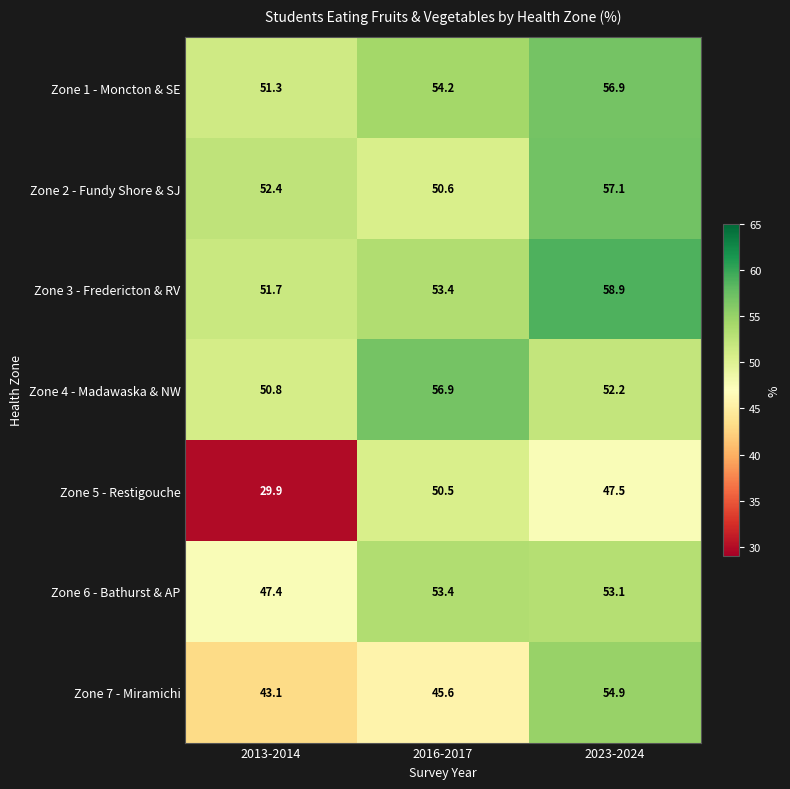

At which label does Zone 6 - Bathurst & AP first exceed 53?

2016-2017